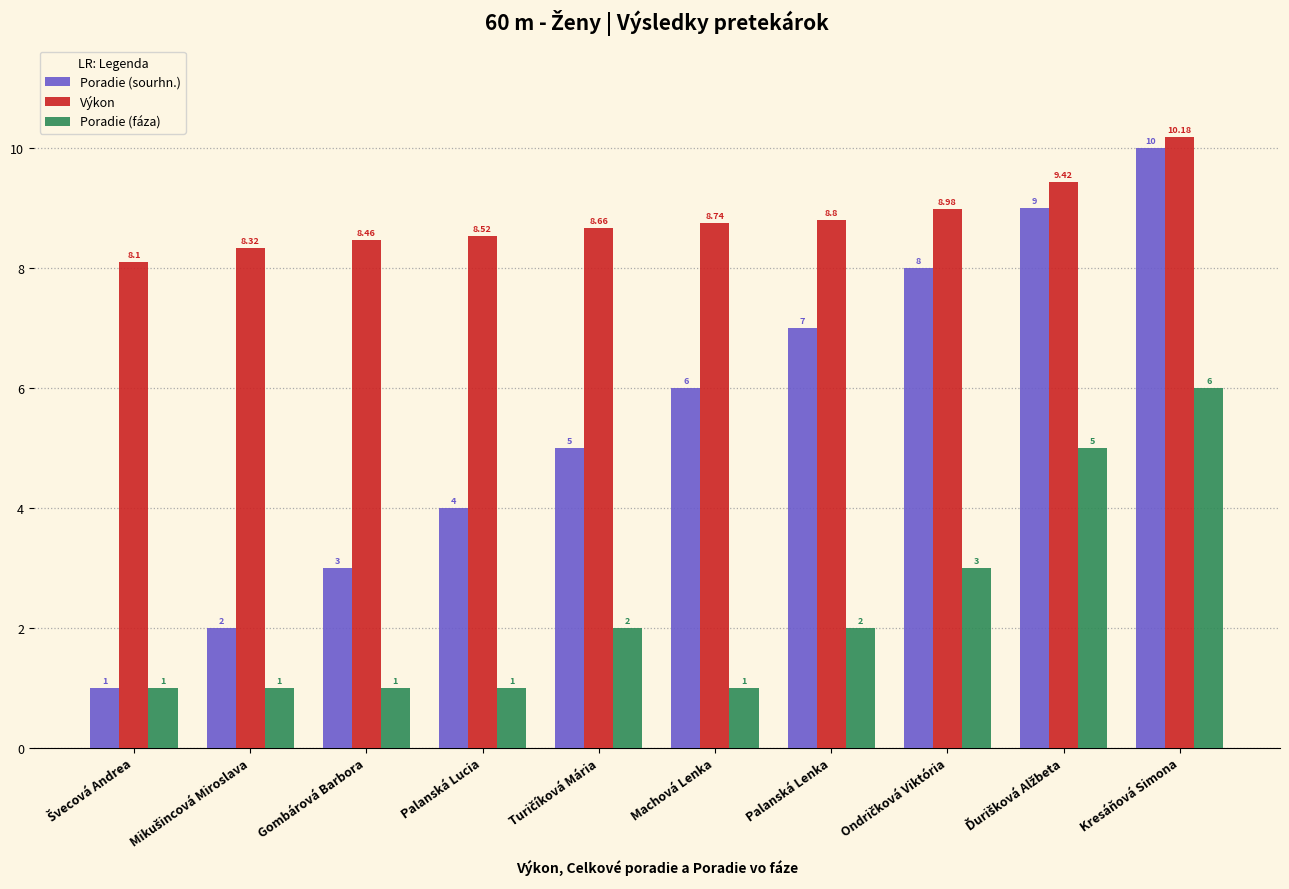

List the series in order of their peak value, lowest first.

Poradie (fáza), Poradie (sourhn.), Výkon